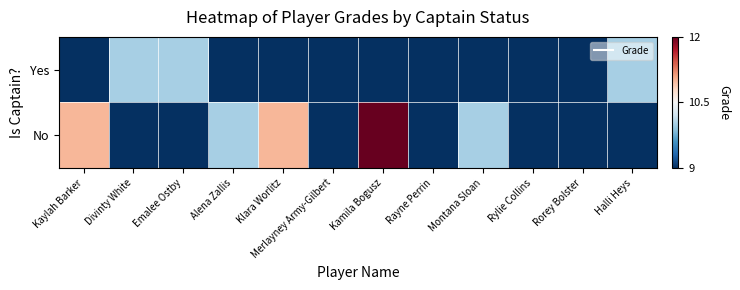

At which category does the chart reach its minimum across all series?

Kaylah Barker